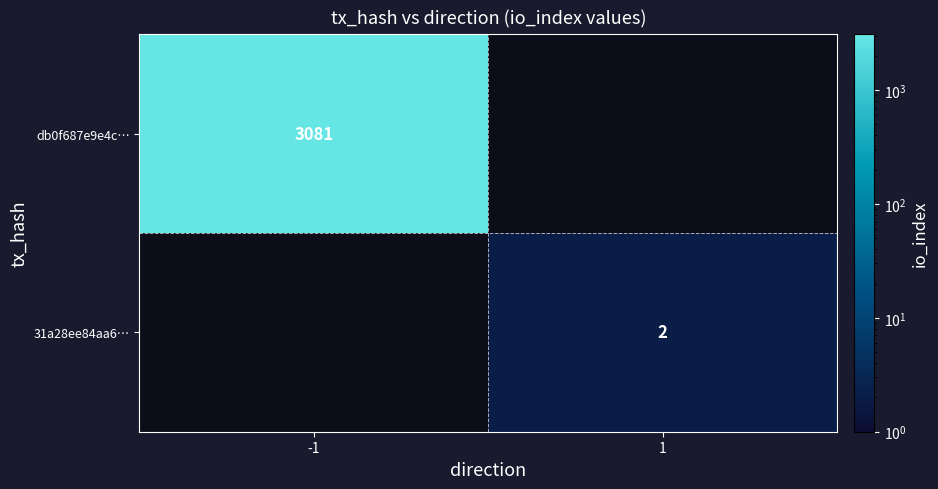

What is the maximum value shown in the chart?

3081.0